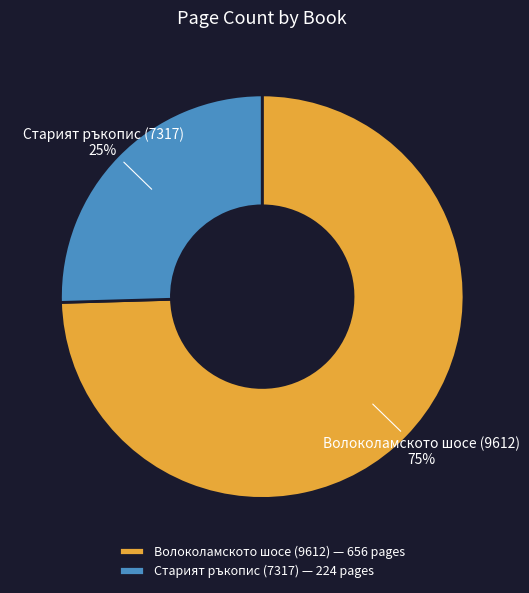

Is the sum of Волоколамското шосе (9612) and Старият ръкопис (7317) greater than half?

Yes